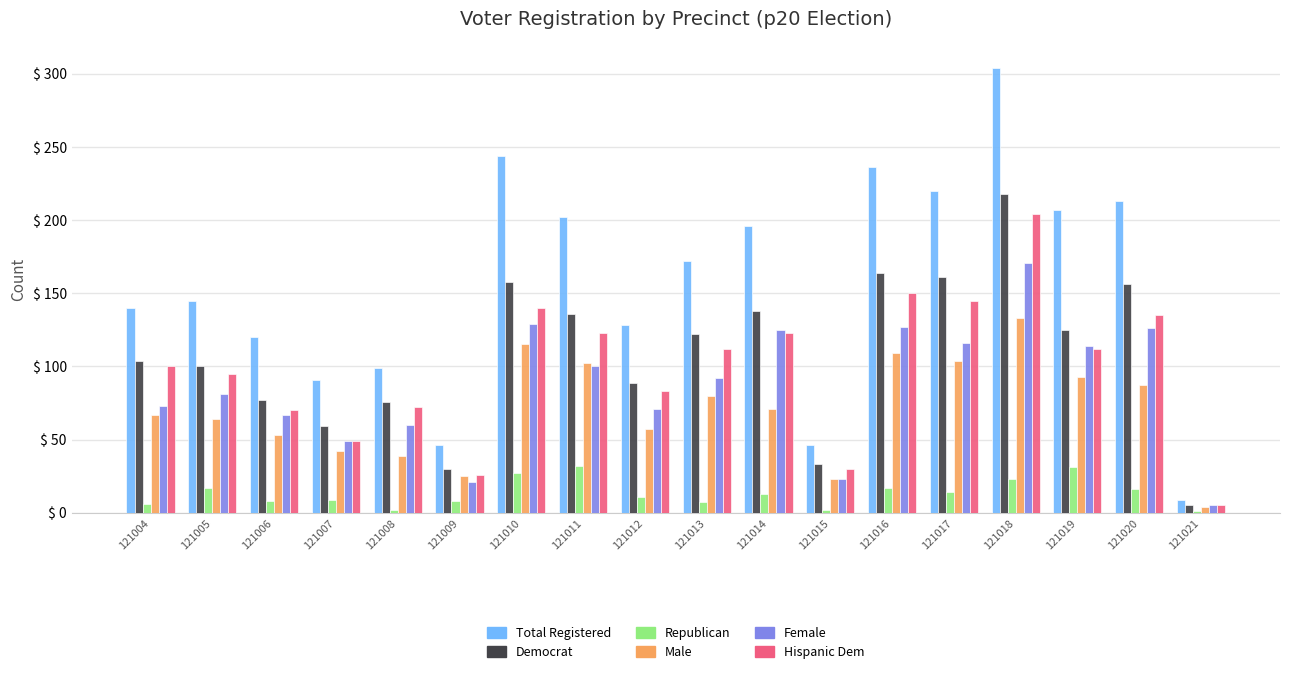

How many series are shown in this chart?

6